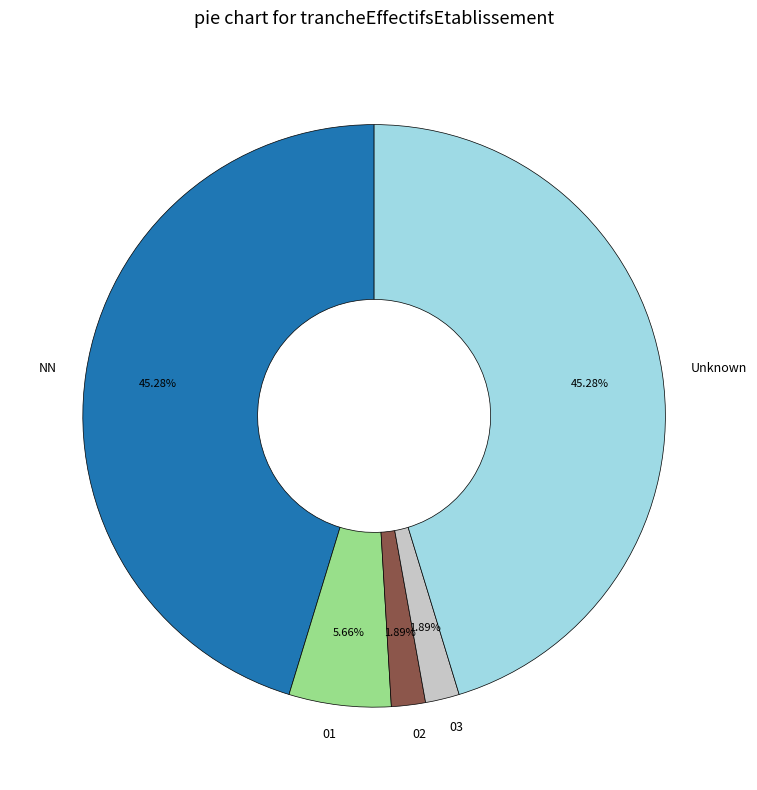

Is there a majority slice in this chart?

No